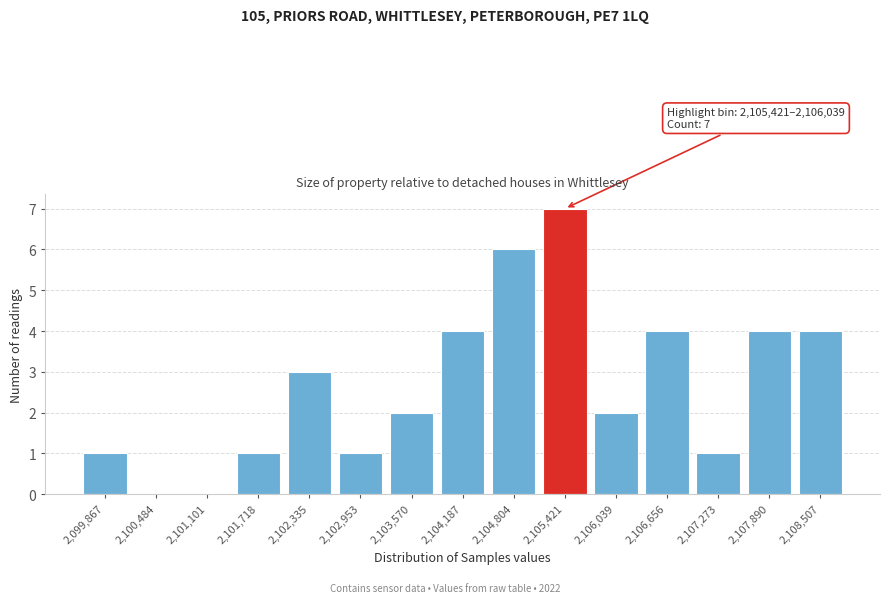

Reading left to right, extract all data points from this chart.

2,099,867=1	2,100,484=0	2,101,101=0	2,101,718=1	2,102,335=3	2,102,953=1	2,103,570=2	2,104,187=4	2,104,804=6	2,105,421=7	2,106,039=2	2,106,656=4	2,107,273=1	2,107,890=4	2,108,507=4